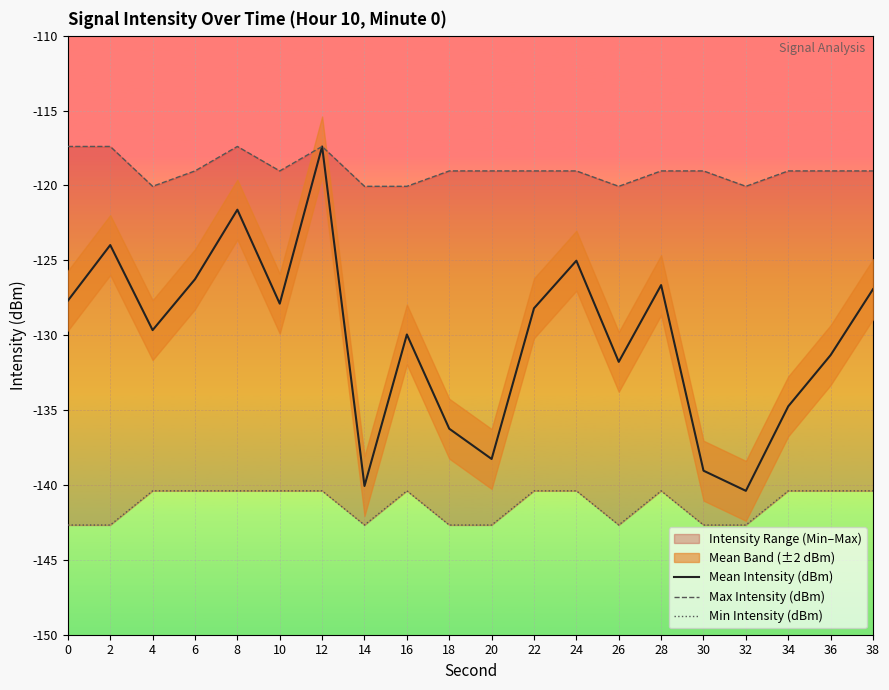

How many lines are shown in the chart?

3